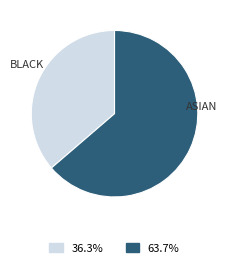

Is there a majority slice in this chart?

Yes